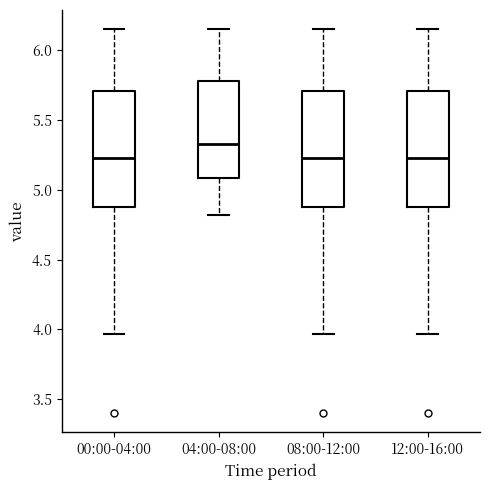

Reading left to right, transcribe this box plot: for each box, give where its median line is, the range the box spans, and where its two whiskers end, as read against the y-axis. The values are not printed on the chart, so give them approximately, as read against the axis.

00:00-04:00: median 5.25, box 4.90 to 5.70, whiskers 3.95 to 6.15
04:00-08:00: median 5.35, box 5.10 to 5.80, whiskers 4.80 to 6.15
08:00-12:00: median 5.25, box 4.90 to 5.70, whiskers 3.95 to 6.15
12:00-16:00: median 5.25, box 4.90 to 5.70, whiskers 3.95 to 6.15